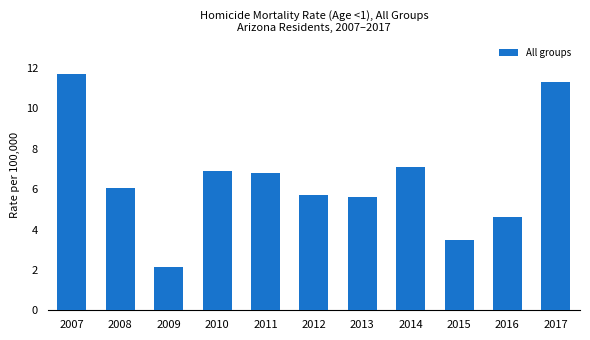

List the labels in order of value, largest first.

2007, 2017, 2014, 2010, 2011, 2008, 2012, 2013, 2016, 2015, 2009